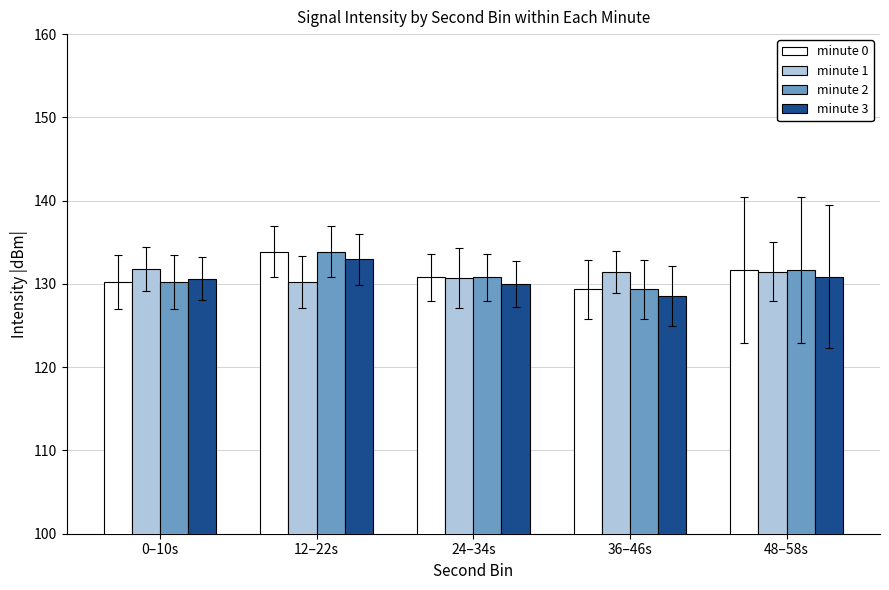

Where is minute 0 nearest to the value 131?

24–34s